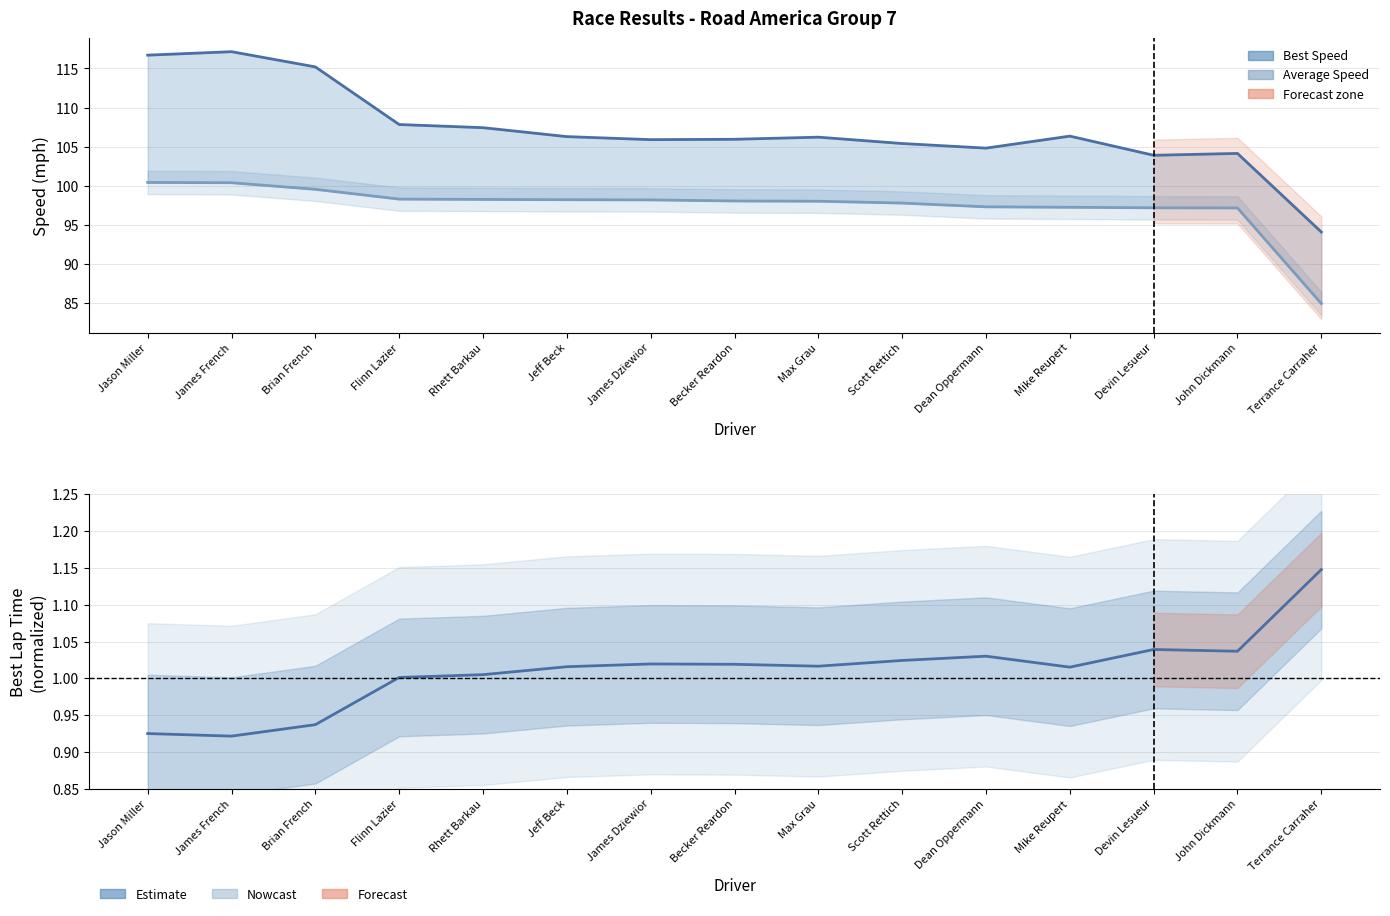

What is the label of the 3rd point from the right?

Devin Lesueur